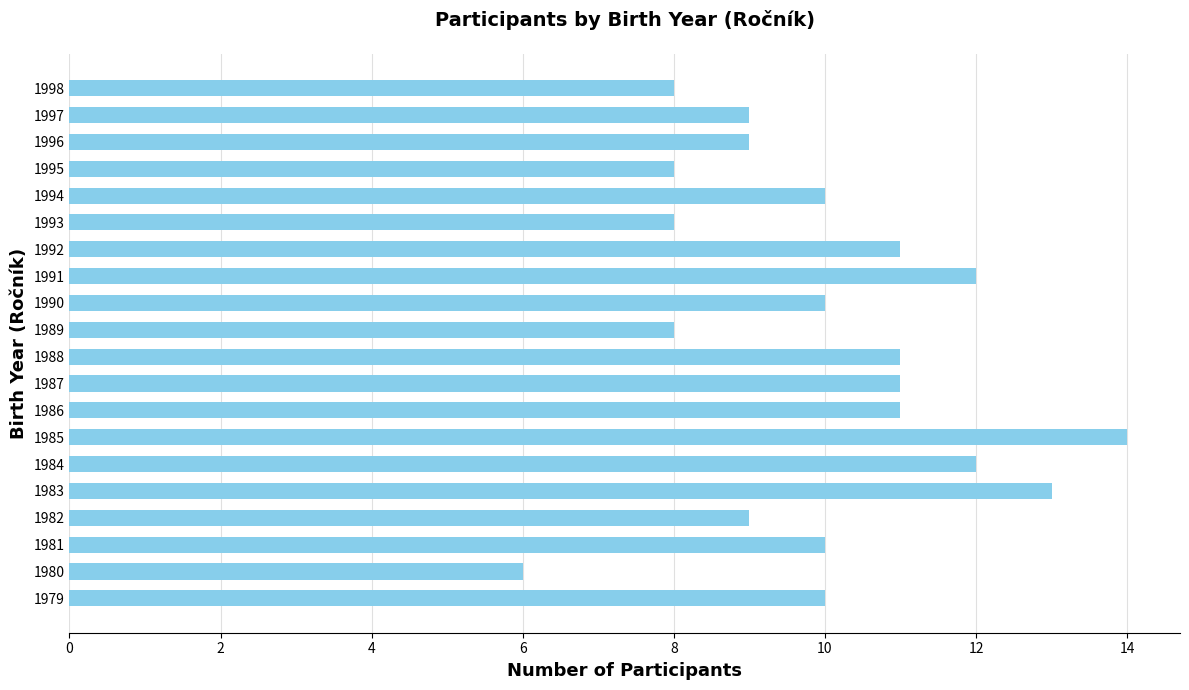

What is the greatest value displayed?

14